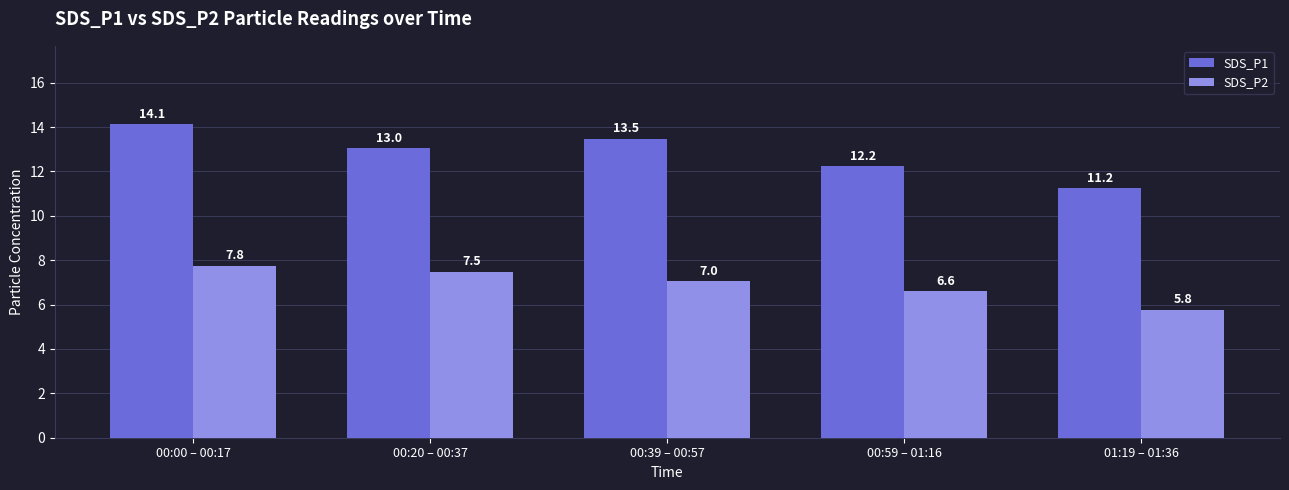

Which series changed the most between 00:59 – 01:16 and 01:19 – 01:36?

SDS_P1